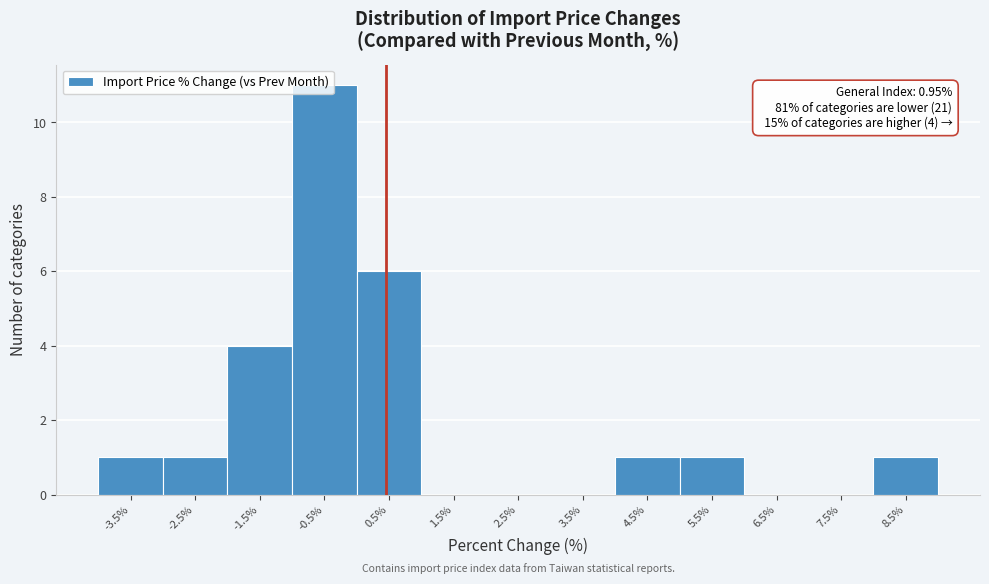

True or false: the data shows 1 at 5.5%.

True